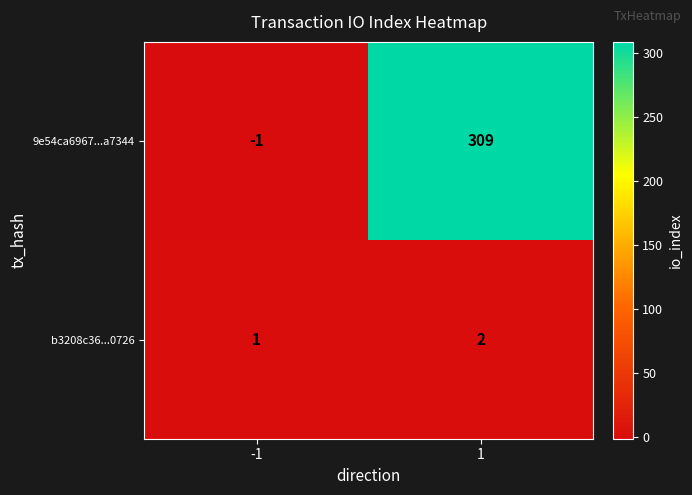

What is the maximum value for 9e54ca6967...a7344?

309